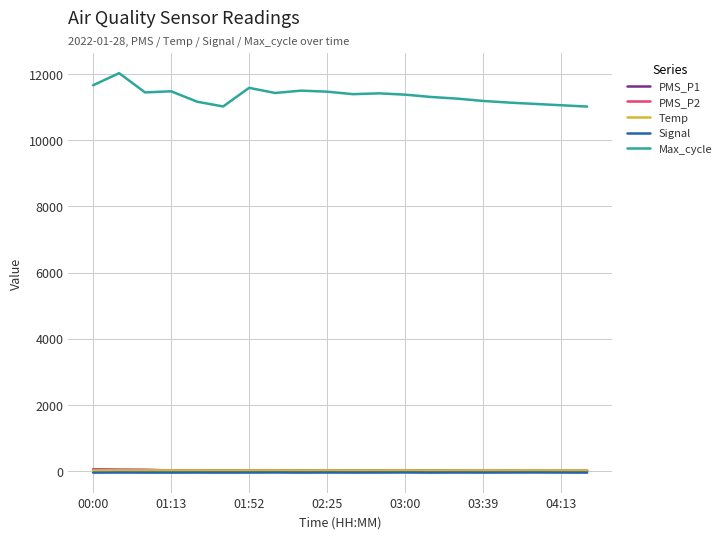

Which series has the widest spread of values?

Max_cycle